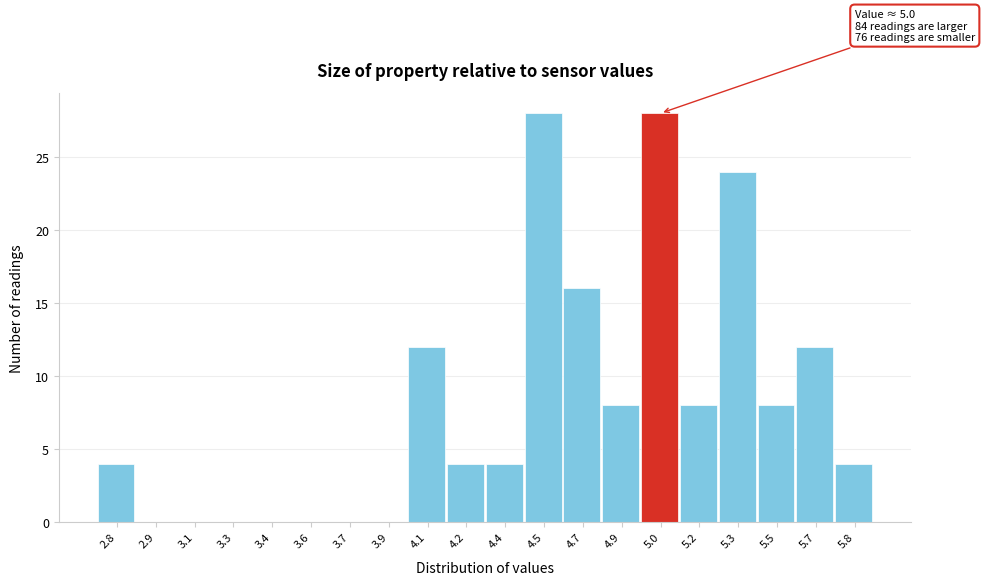

Reading left to right, list all the values displayed in this chart.

2.8=4	2.9=0	3.1=0	3.3=0	3.4=0	3.6=0	3.7=0	3.9=0	4.1=12	4.2=4	4.4=4	4.5=28	4.7=16	4.9=8	5.0=28	5.2=8	5.3=24	5.5=8	5.7=12	5.8=4